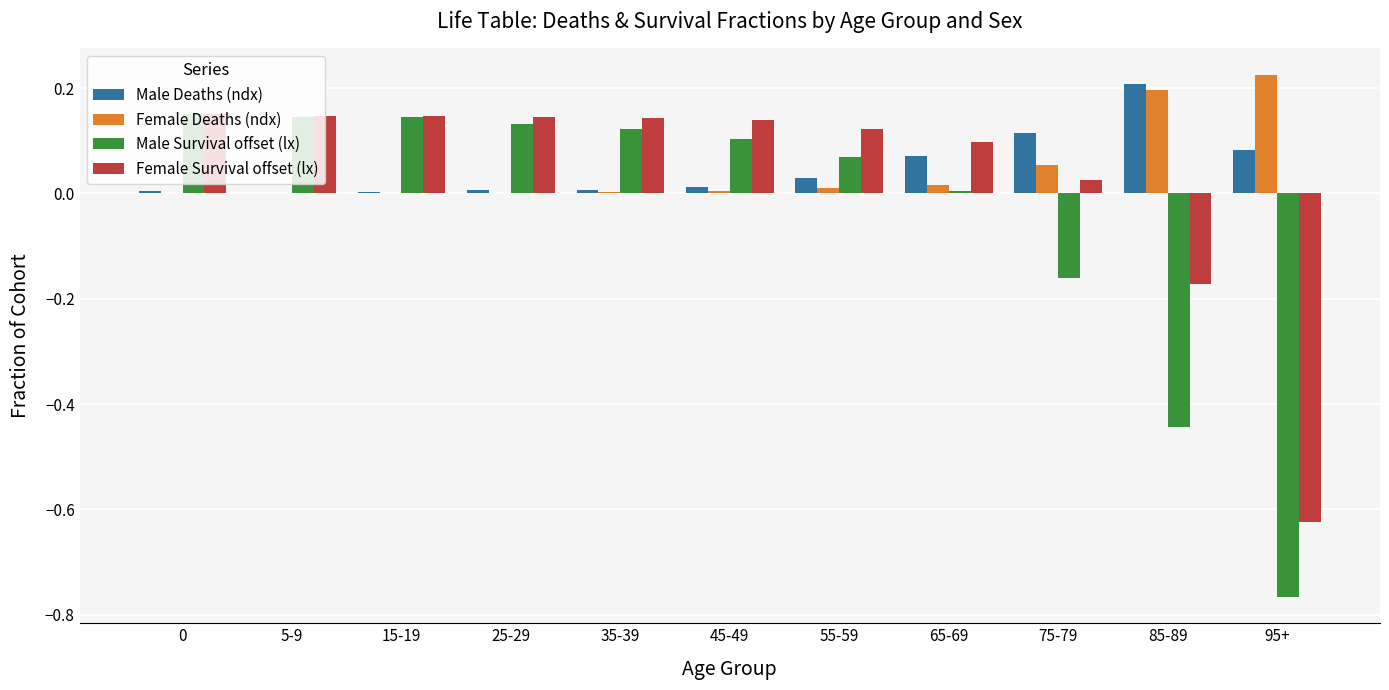

What is the sum of the Male Deaths (ndx) values at 85-89 and 95+?

0.3